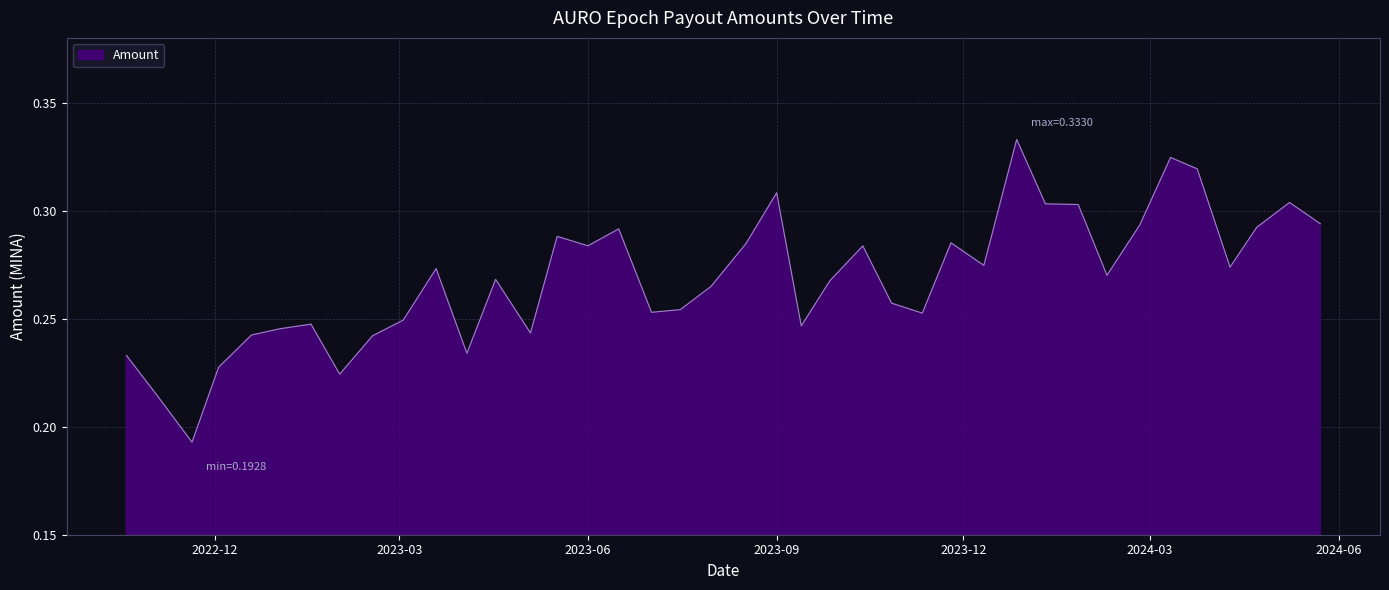

How many lines are shown in the chart?

1